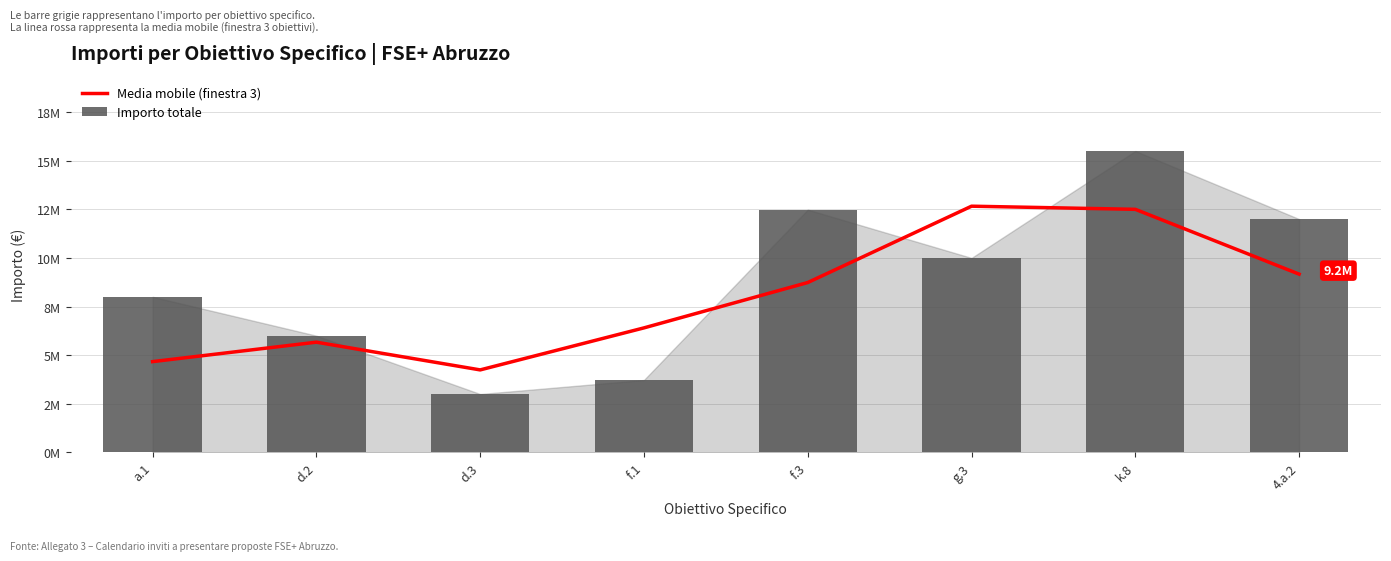

Rank the categories by Media mobile (finestra 3) value from lowest to highest.

d.3, a.1, d.2, f.1, f.3, 4.a.2, k.8, g.3